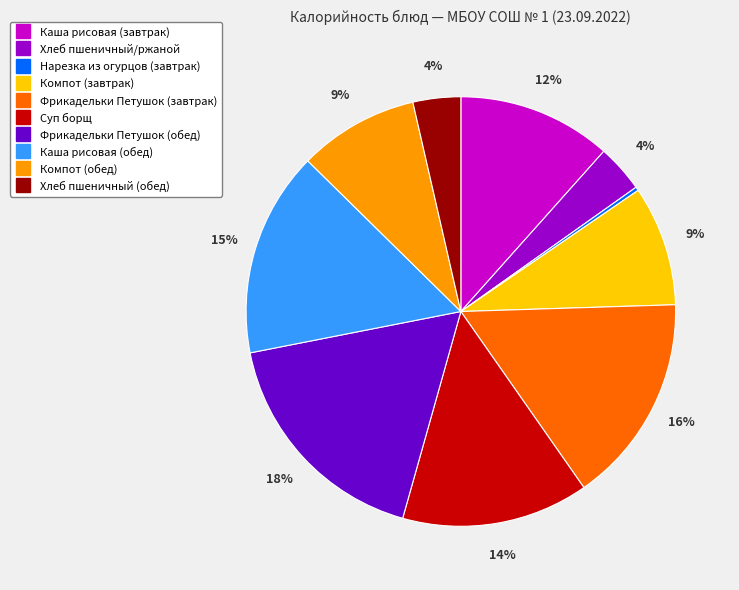

Does Хлеб пшеничный/ржаной represent more than half of the total?

No